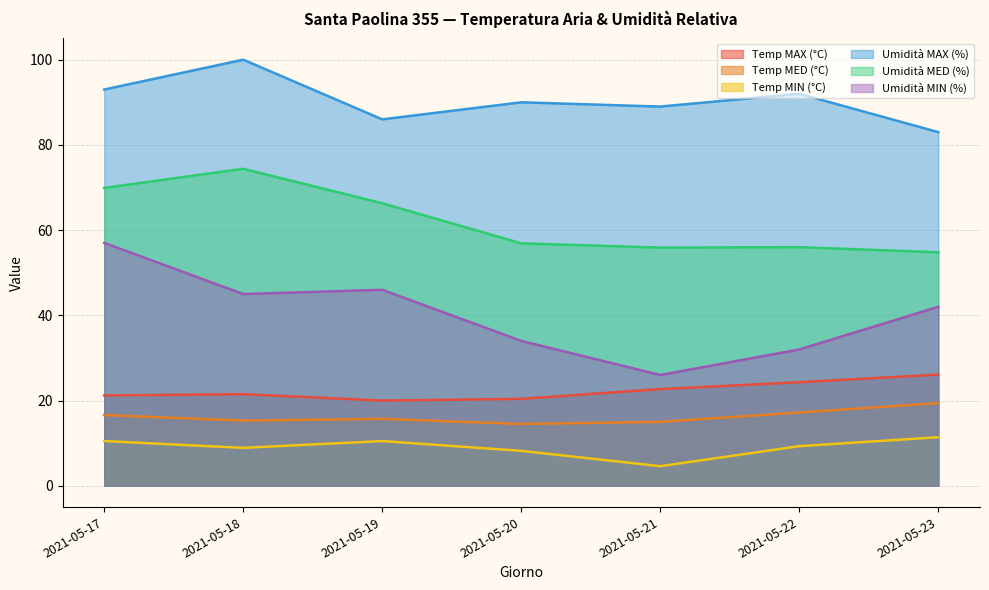

The Umidità MED (%) series shows 69.9 at 2021-05-17. True or false?

True